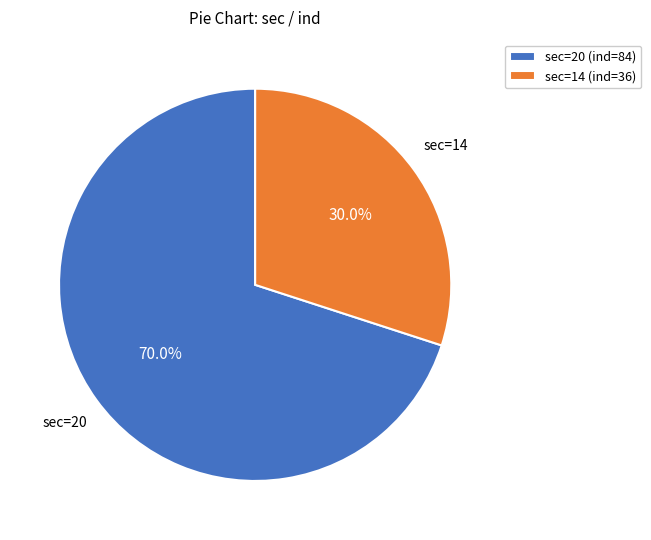

How many slices are in this pie chart?

2